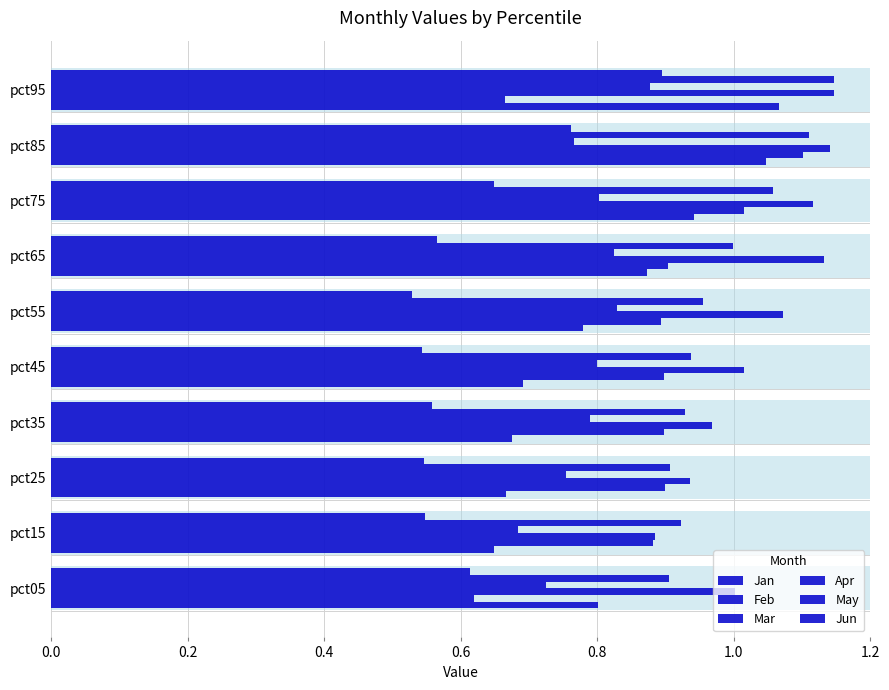

Which series has the largest total across all categories?

Mar